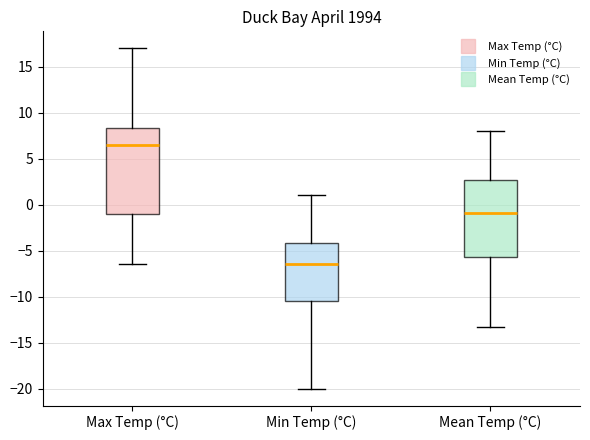

Where does the lower whisker of the box for Mean Temp (°C) end on the y-axis? The values are not printed on the chart, so give them approximately, as read against the axis.

-13.5